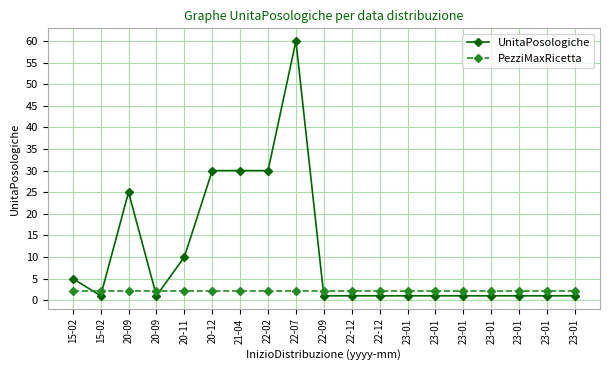

Between which two adjacent categories do UnitaPosologiche and PezziMaxRicetta first intersect?

15-02 and 15-02